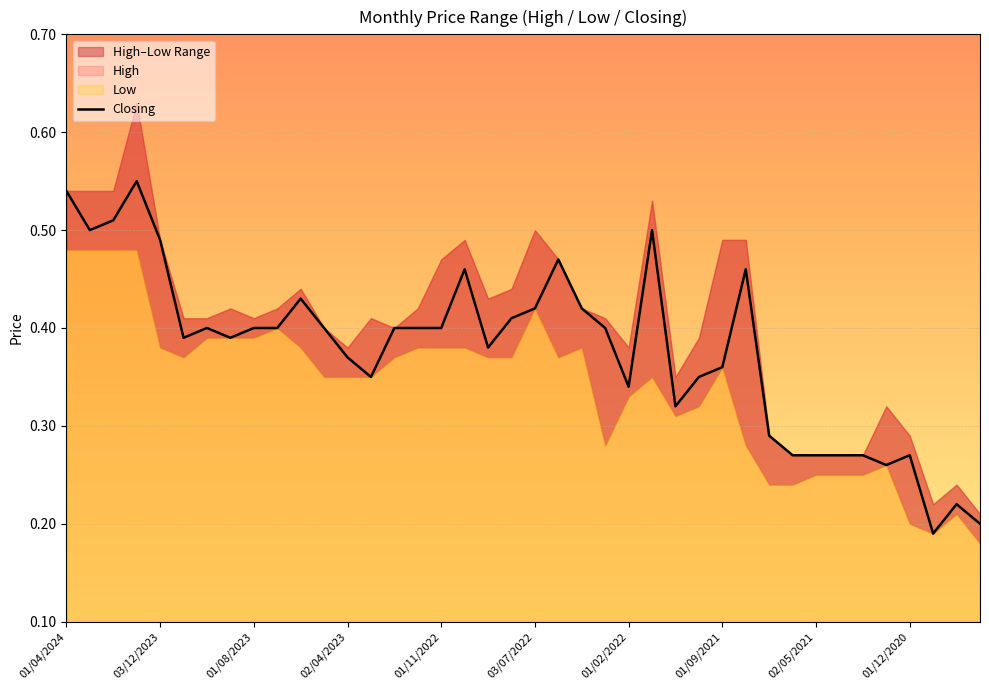

What is the value of the 16th point from the left?

0.4